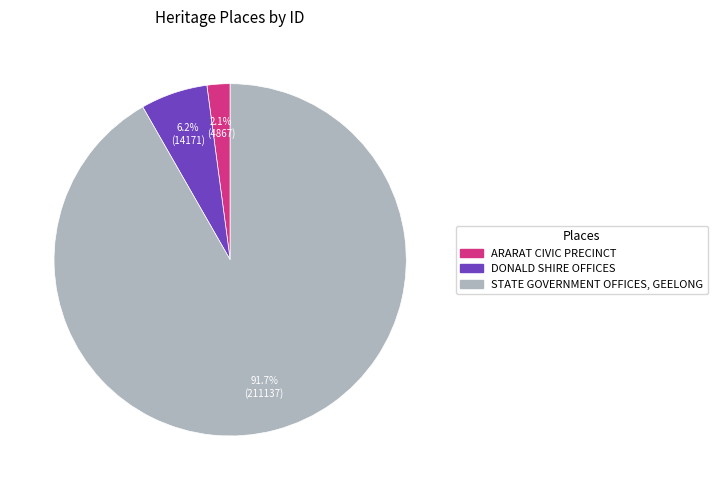

Combined, what portion of the pie is DONALD SHIRE OFFICES and STATE GOVERNMENT OFFICES, GEELONG?

97.9%